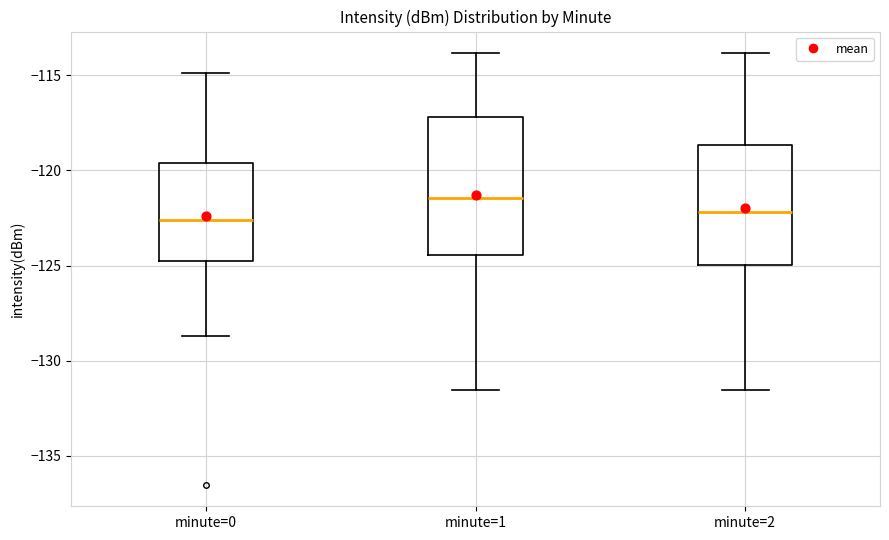

Where does the median line of the box for minute=1 sit on the y-axis? The values are not printed on the chart, so give them approximately, as read against the axis.

-121.5